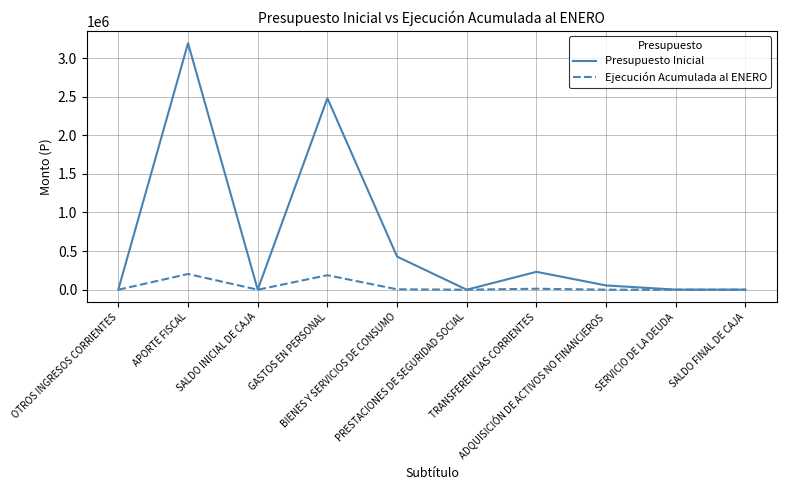

What is the highest value of the Presupuesto Inicial series?

3192420